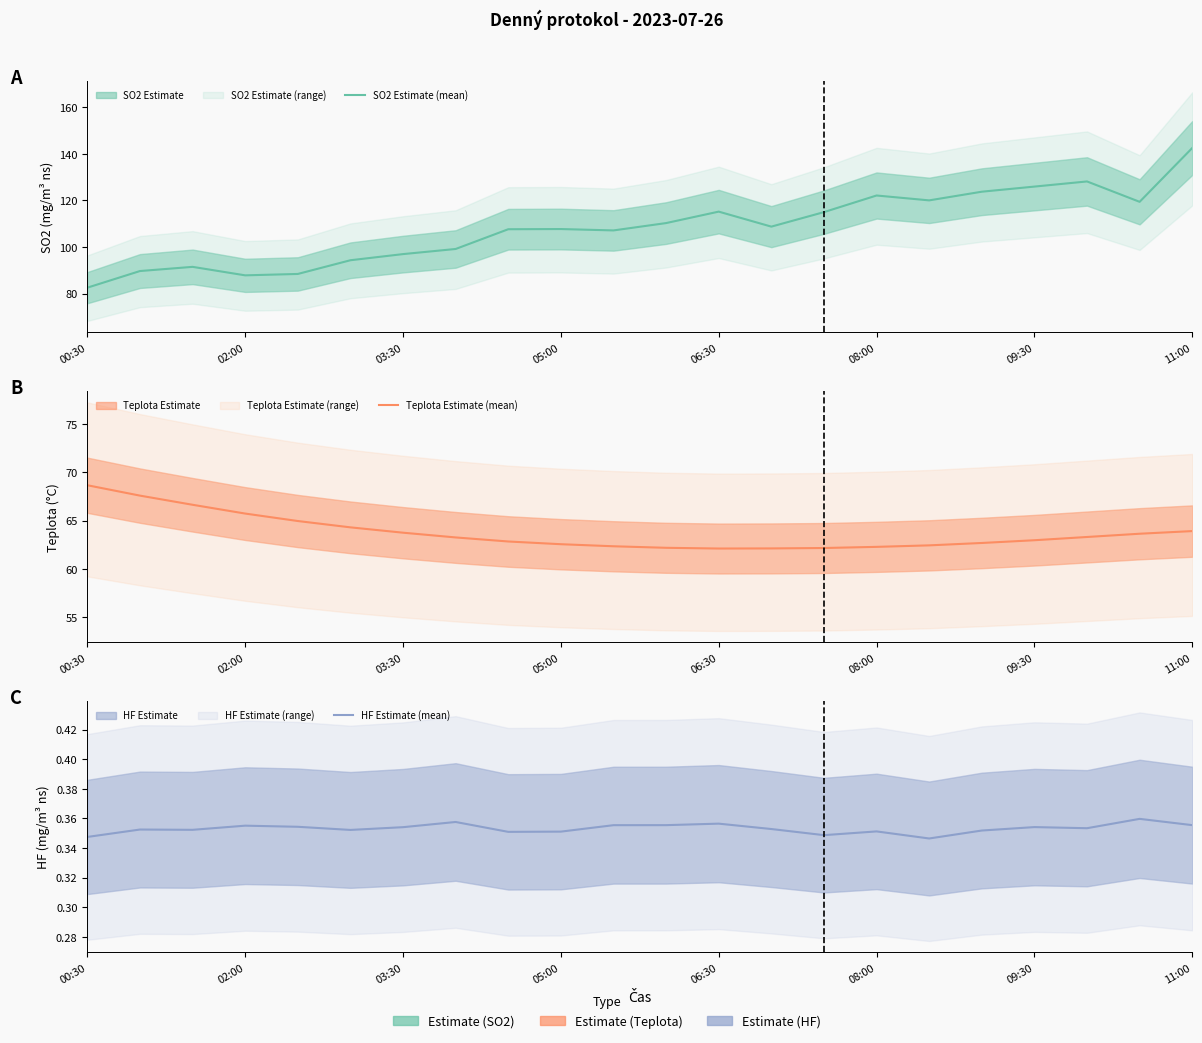

Does the chart display data point markers on the line(s)?

No